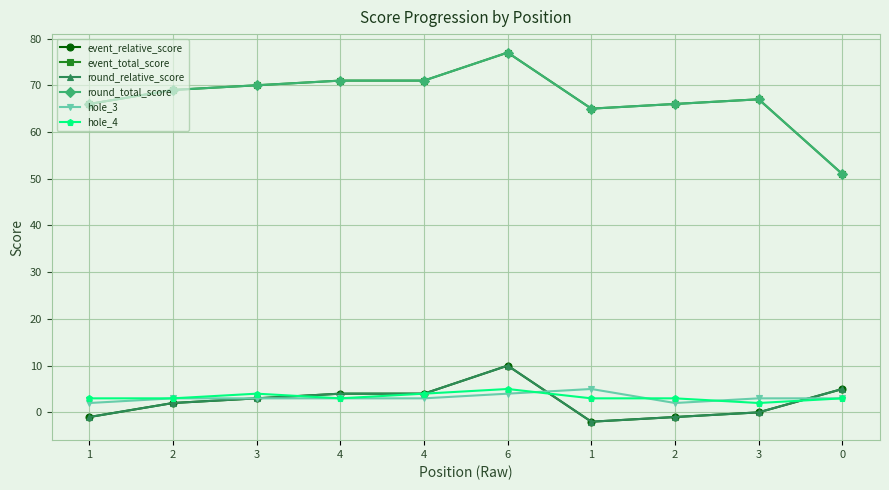

Which series has the largest total across all categories?

event_total_score